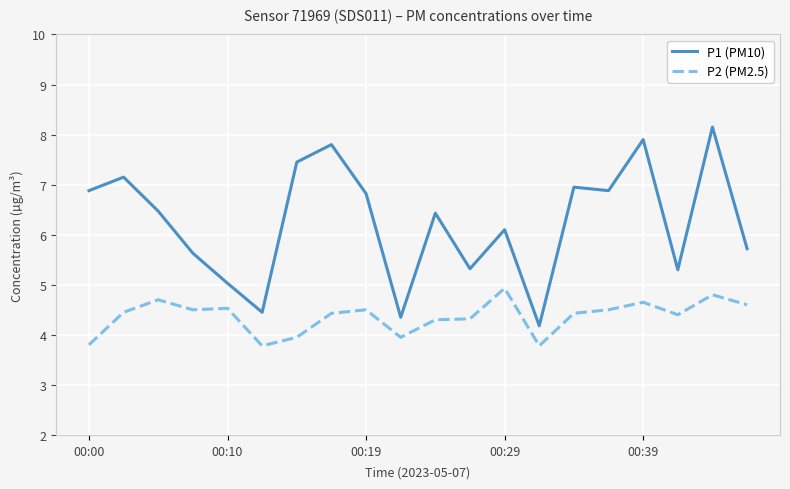

In P2 (PM2.5), how many points are lower than both neighbors (excluding endpoints)?

5